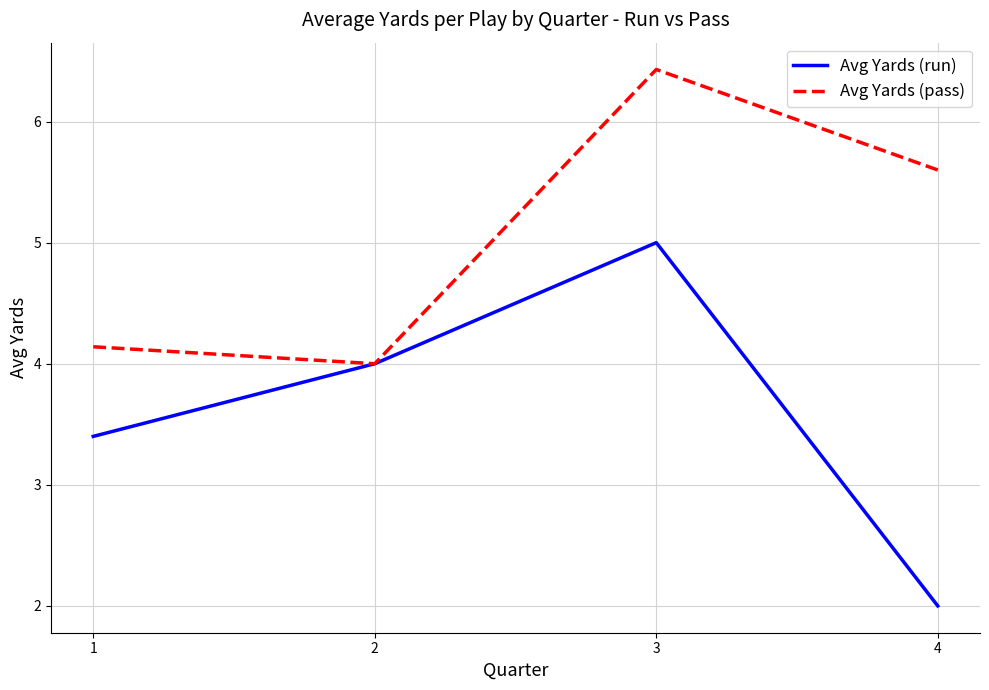

Rank the series at 1 from highest to lowest value.

Avg Yards (pass), Avg Yards (run)